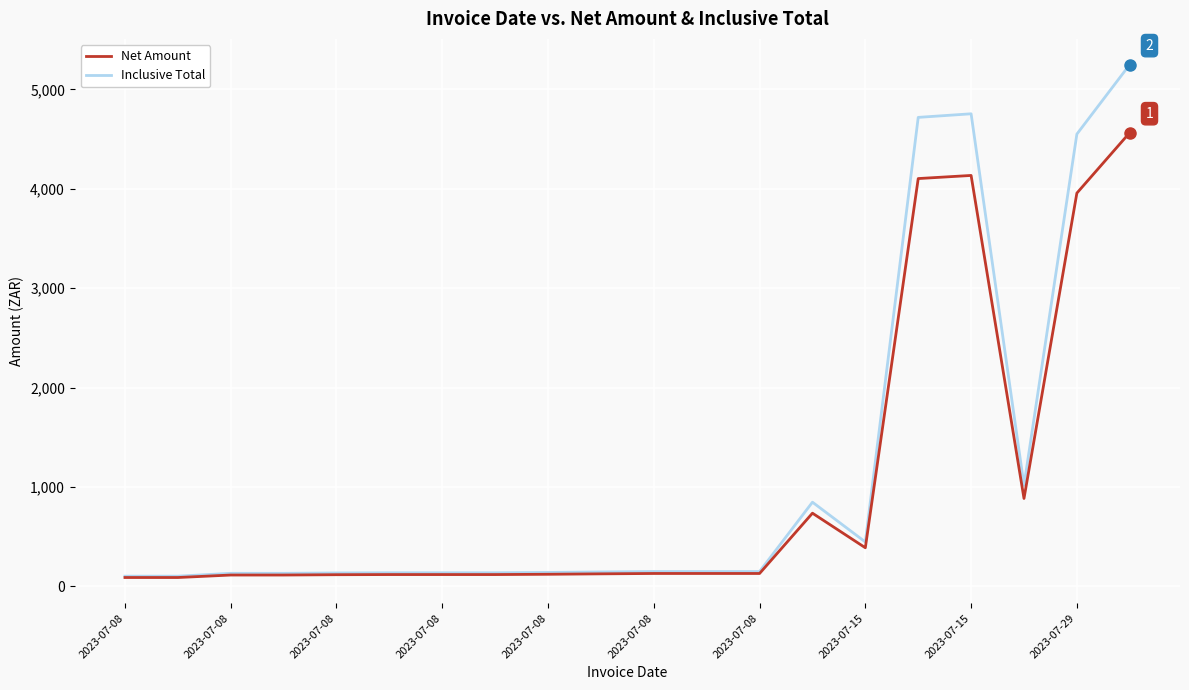

Rank the series by their maximum value, from highest to lowest.

Inclusive Total, Net Amount